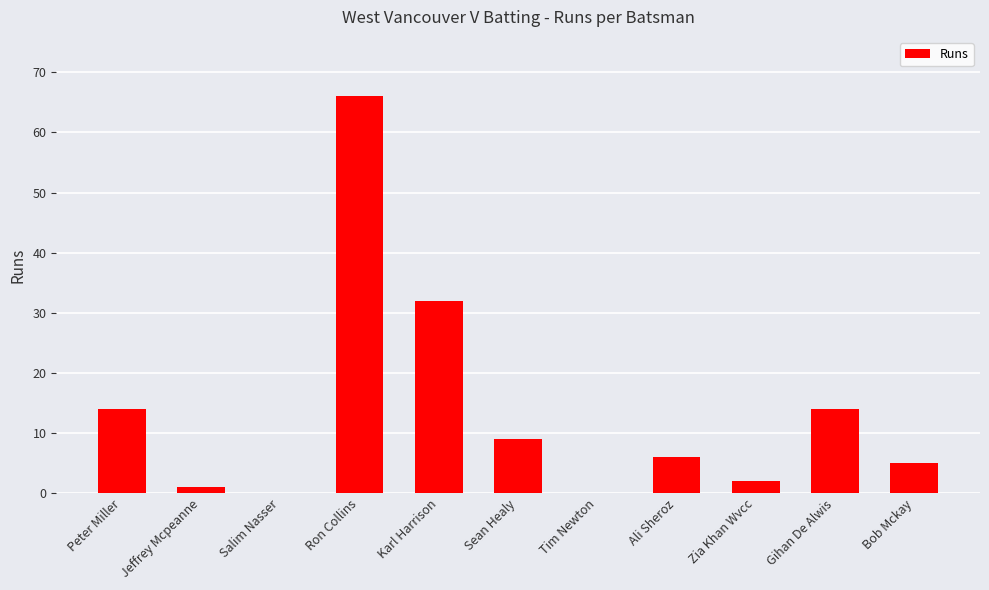

What is the maximum value shown in the chart?

66